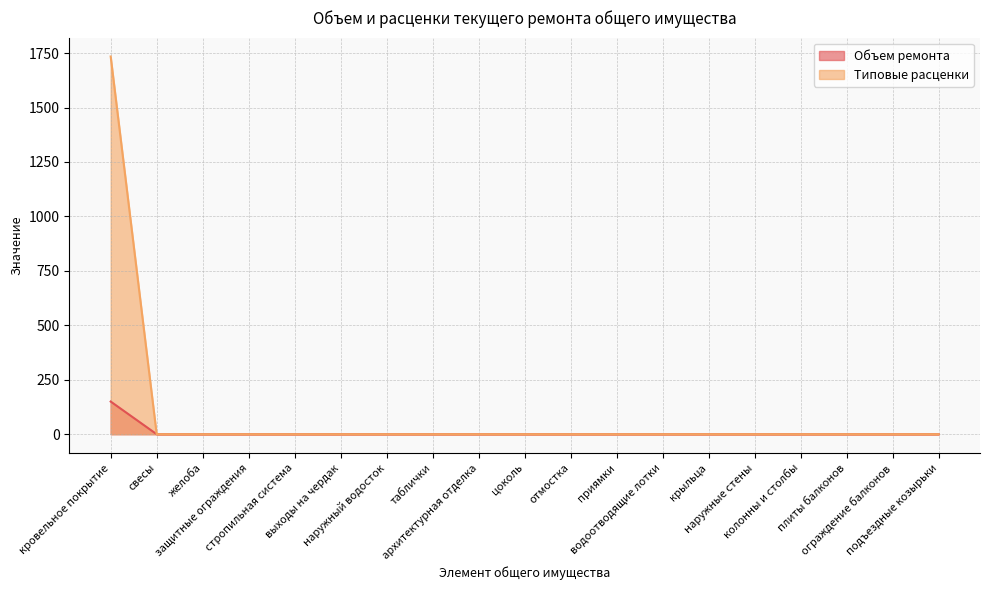

True or false: Типовые расценки has more than 0 points higher than both neighbors.

False